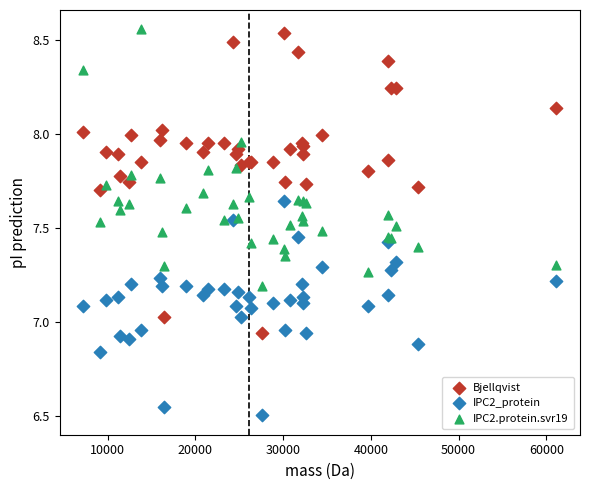

Which series has the widest spread of Y values?

Bjellqvist